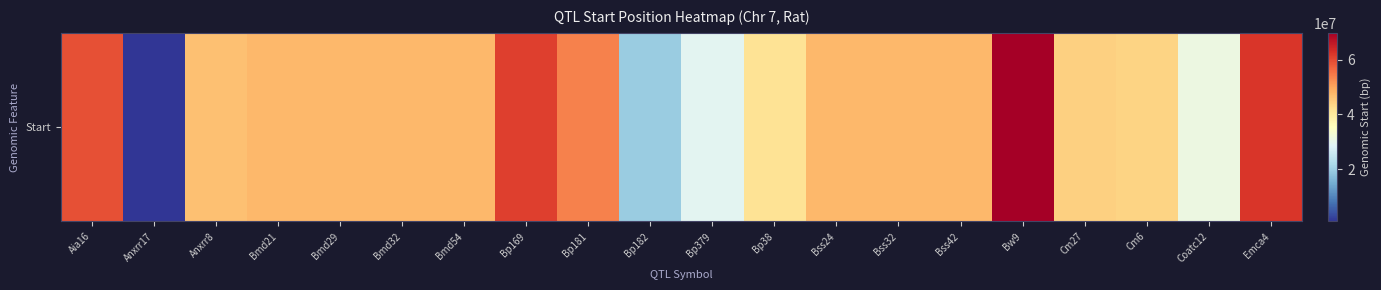

The chart shows a value of 22558423 at Bp181. True or false?

False